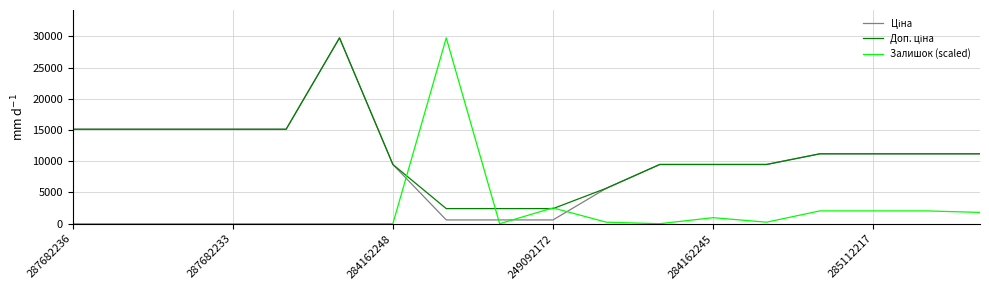

Is this an area chart (filled region under the line)?

No